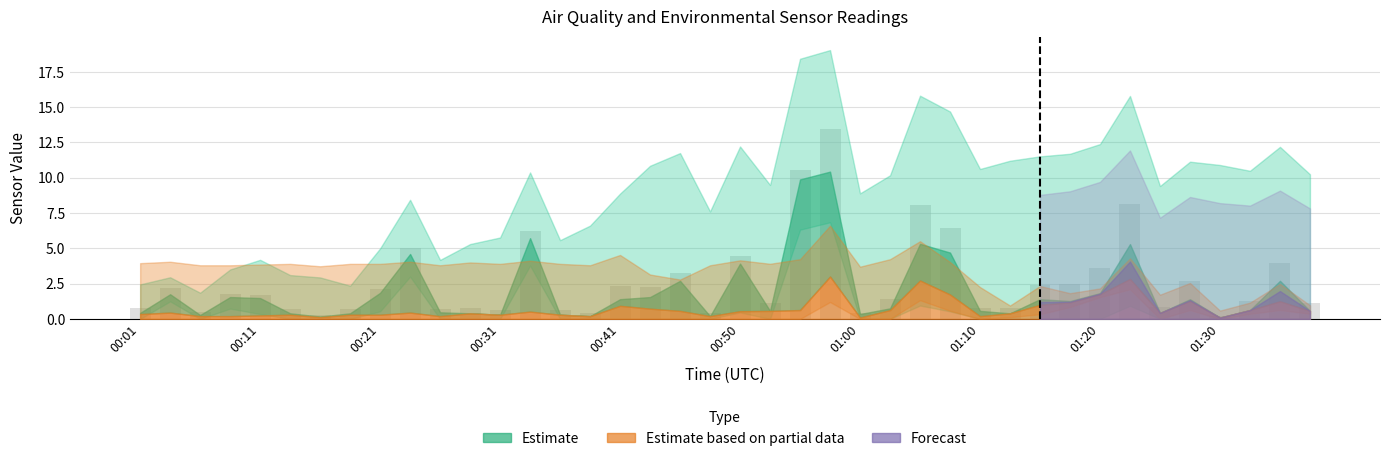

What is the value of the 21st bar from the left?

4.5